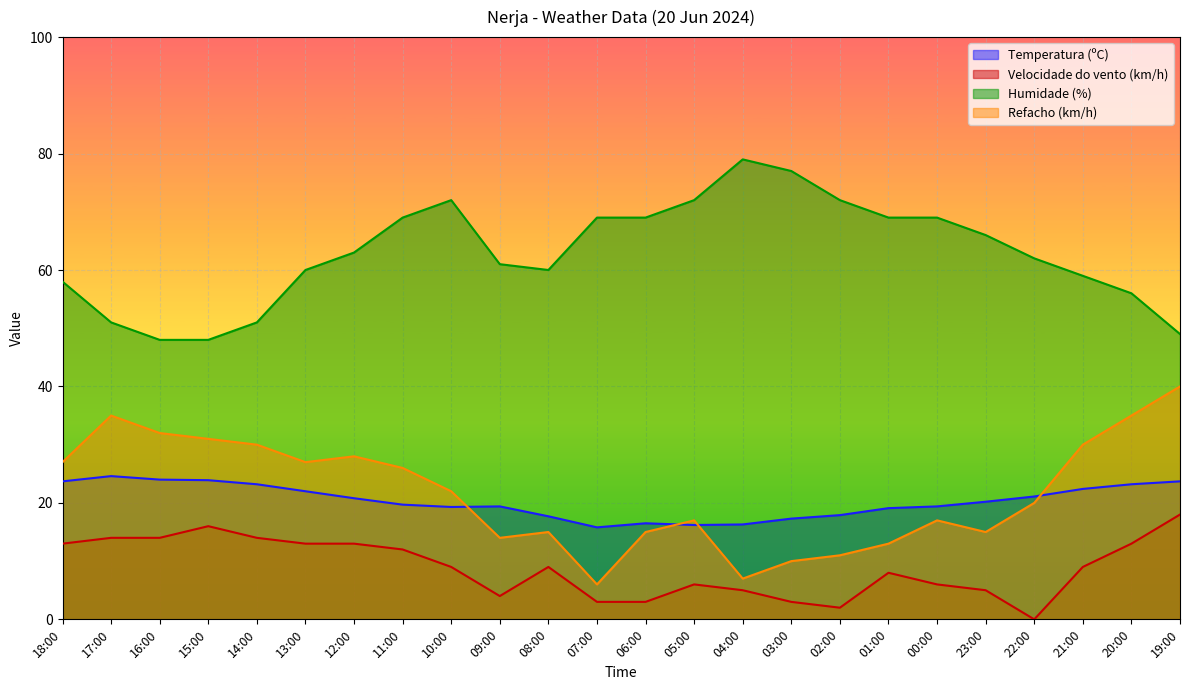

Reading left to right, extract all data points from this chart.

Temperatura (ºC): 23.7	24.6	24.0	23.9	23.2	22.0	20.8	19.7	19.3	19.4	17.7	15.8	16.5	16.2	16.3	17.3	17.9	19.1	19.4	20.2	21.1	22.4	23.2	23.7
Velocidade do vento (km/h): 13.0	14.0	14.0	16.0	14.0	13.0	13.0	12.0	9.0	4.0	9.0	3.0	3.0	6.0	5.0	3.0	2.0	8.0	6.0	5.0	0.0	9.0	13.0	18.0
Humidade (%): 58.0	51.0	48.0	48.0	51.0	60.0	63.0	69.0	72.0	61.0	60.0	69.0	69.0	72.0	79.0	77.0	72.0	69.0	69.0	66.0	62.0	59.0	56.0	49.0
Refacho (km/h): 27.0	35.0	32.0	31.0	30.0	27.0	28.0	26.0	22.0	14.0	15.0	6.0	15.0	17.0	7.0	10.0	11.0	13.0	17.0	15.0	20.0	30.0	35.0	40.0